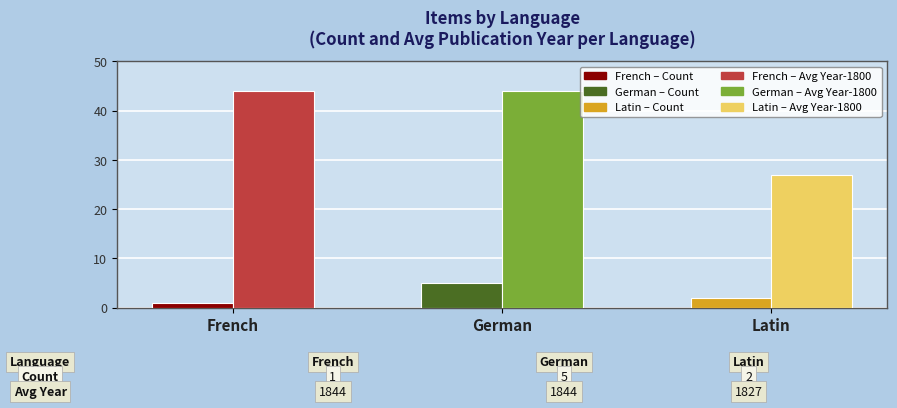

At which category is the sum across all series the highest?

German